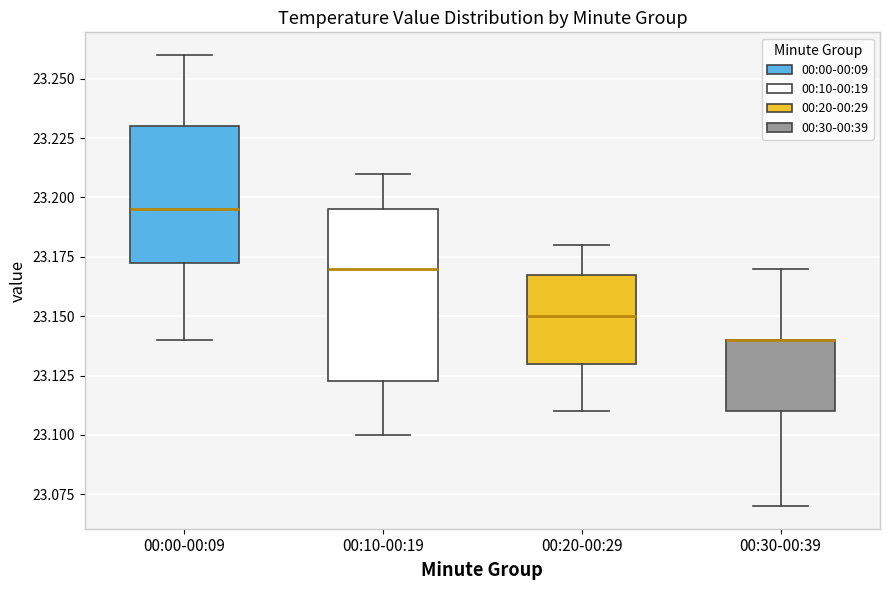

Where is the upper edge of the box for 00:10-00:19 on the y-axis? The values are not printed on the chart, so give them approximately, as read against the axis.

23.195